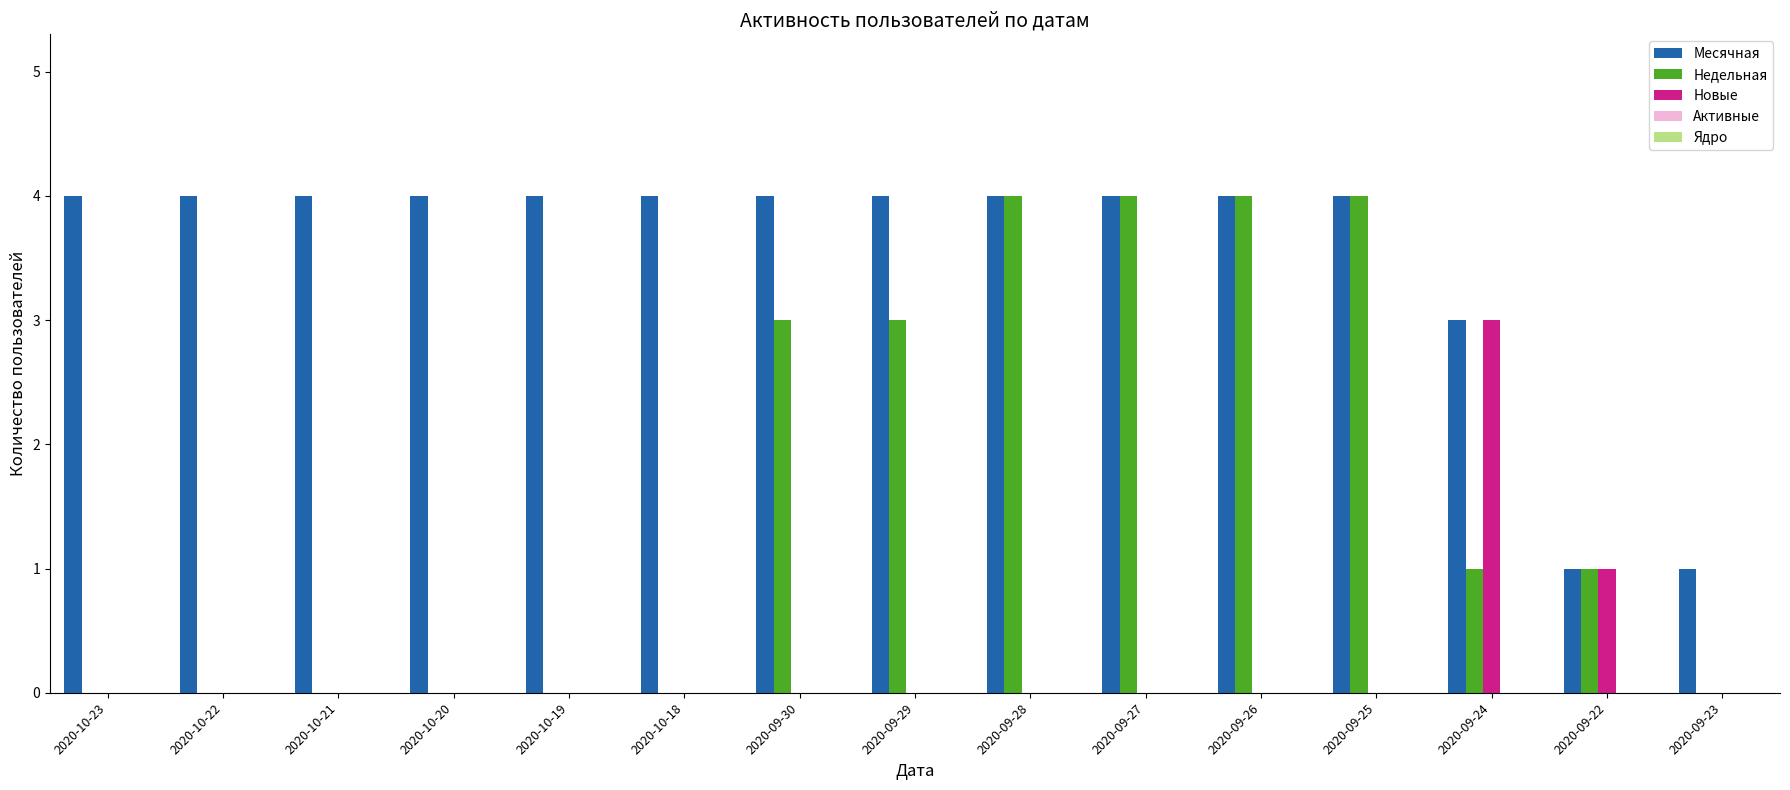

What is the total value across all series at 2020-09-26?

8